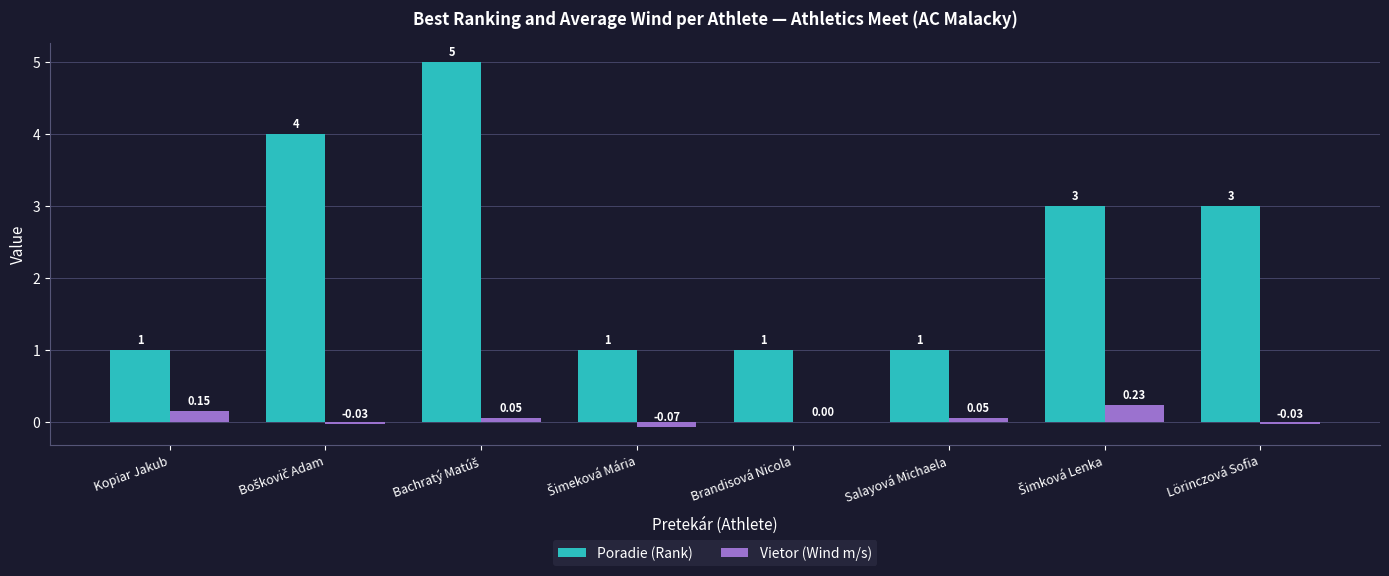

Which series has the largest total across all categories?

Poradie (Rank)